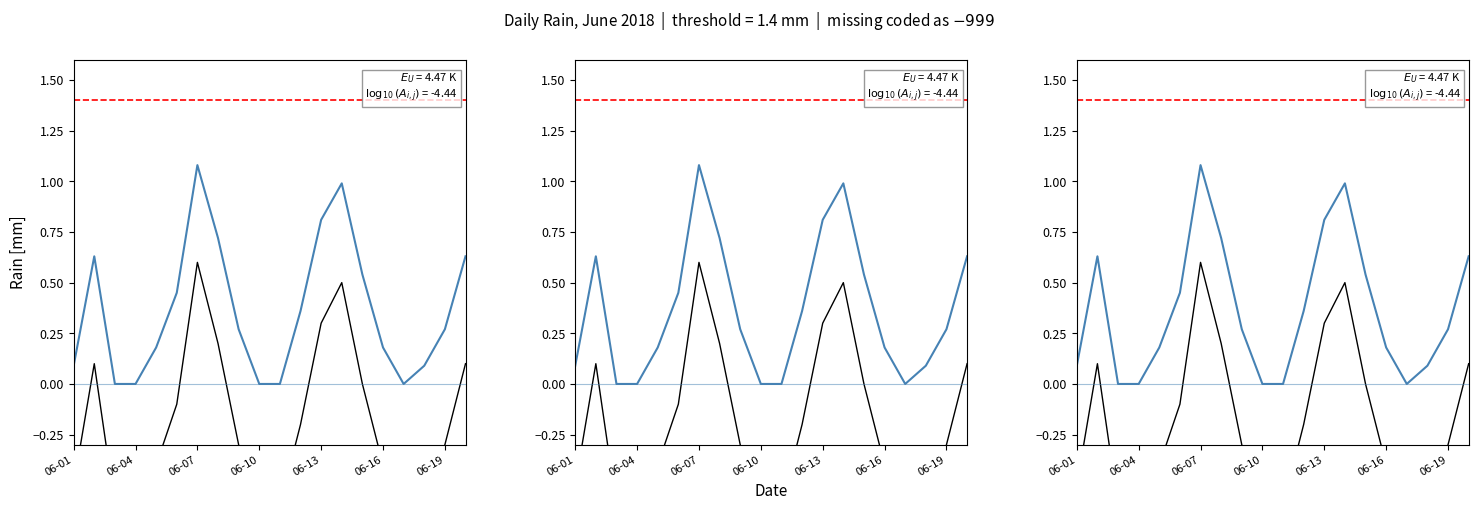

Rank the categories by value from lowest to highest.

2018-06-03, 2018-06-04, 2018-06-10, 2018-06-11, 2018-06-17, 2018-06-01, 2018-06-18, 2018-06-05, 2018-06-16, 2018-06-09, 2018-06-19, 2018-06-12, 2018-06-06, 2018-06-15, 2018-06-02, 2018-06-20, 2018-06-08, 2018-06-13, 2018-06-14, 2018-06-07